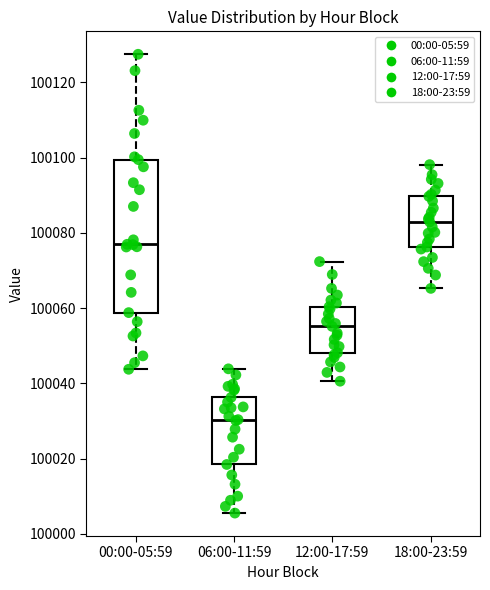

Where is the lower edge of the box for 06:00-11:59 on the y-axis? The values are not printed on the chart, so give them approximately, as read against the axis.

100018